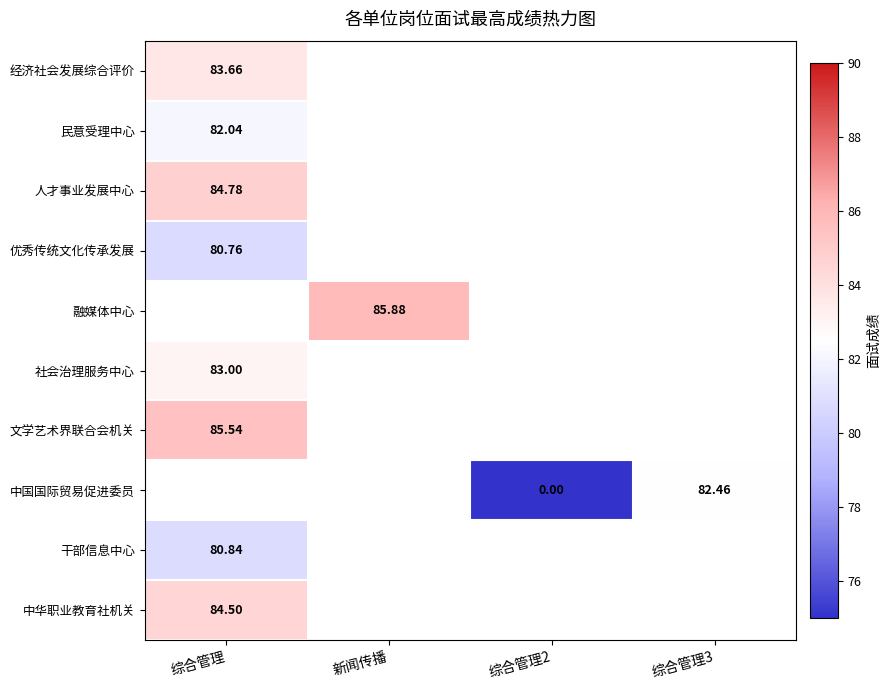

At which label does 融媒体中心 reach its minimum?

综合管理